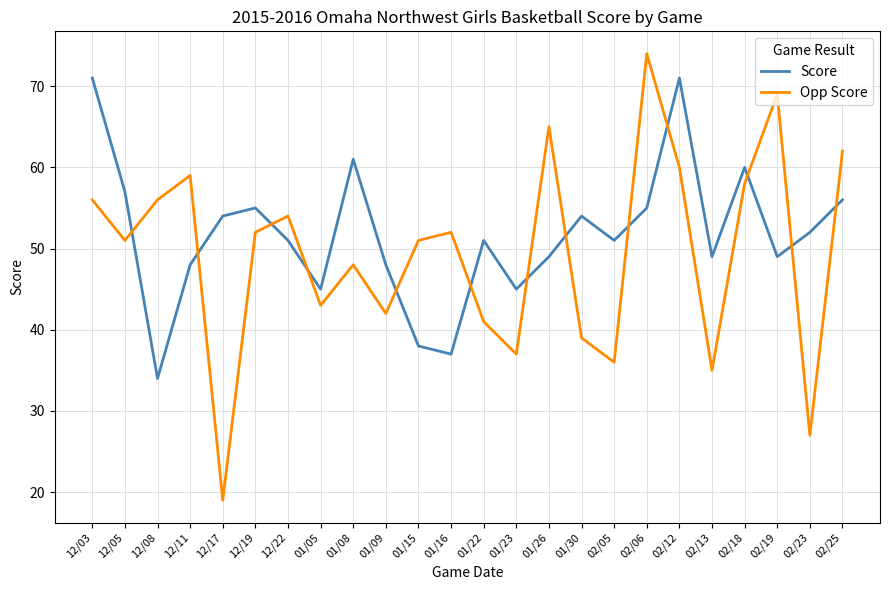

In Score, how many points are higher than both neighbors (excluding endpoints)?

6